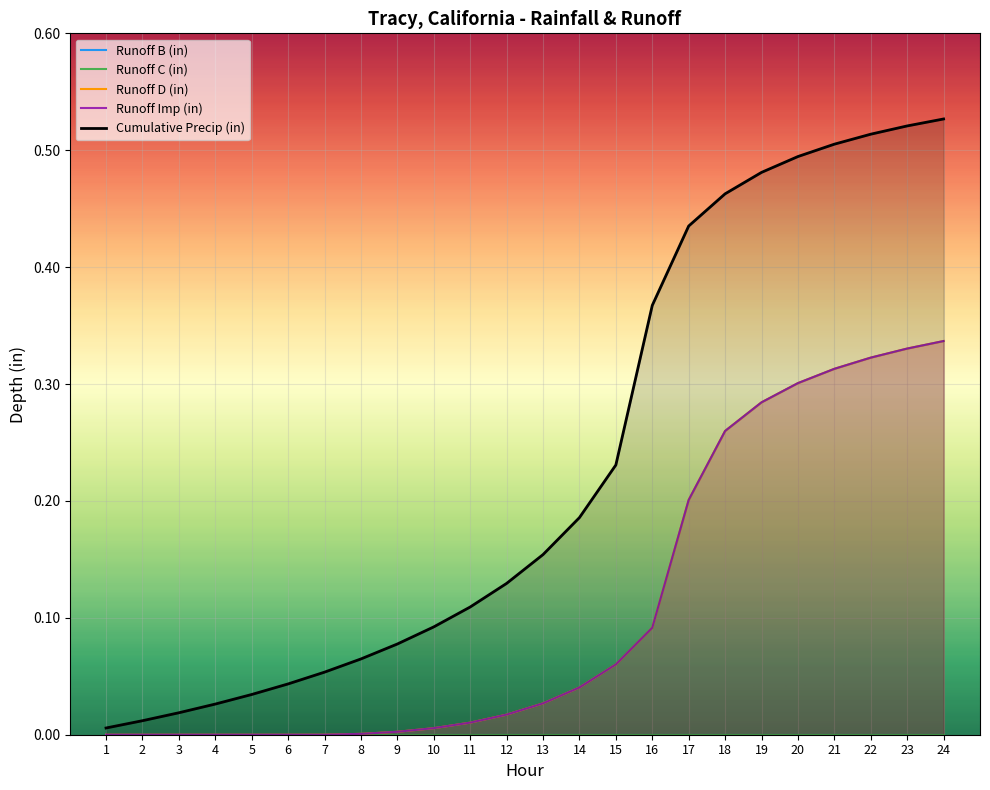

True or false: Cumulative Precip (in) has a value of 0.1 at 21.

False